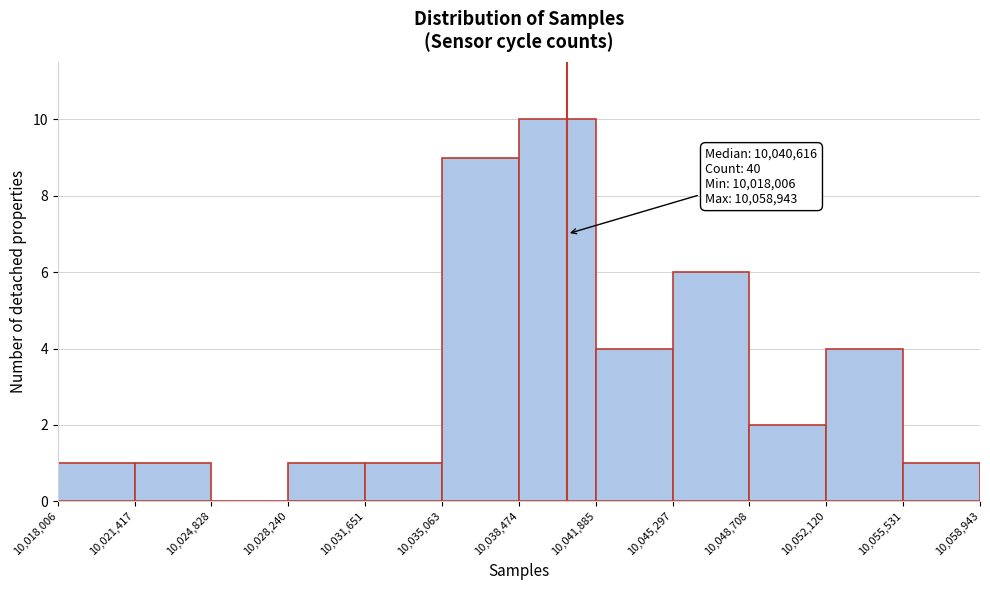

Which range on the x-axis has the tallest bar?

10,038,474 to 10,041,885